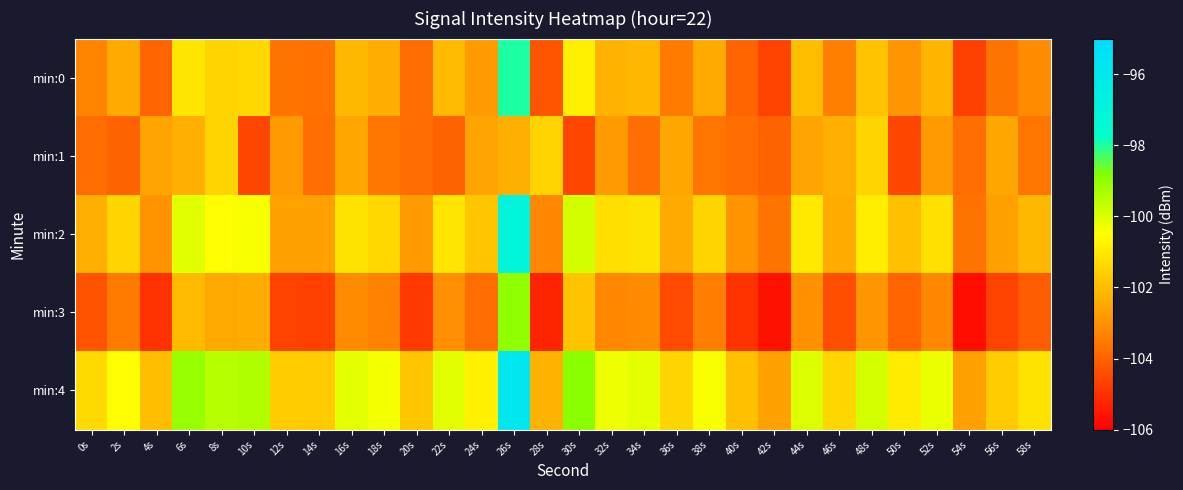

What is the total value across all series at 16s?

-509.0